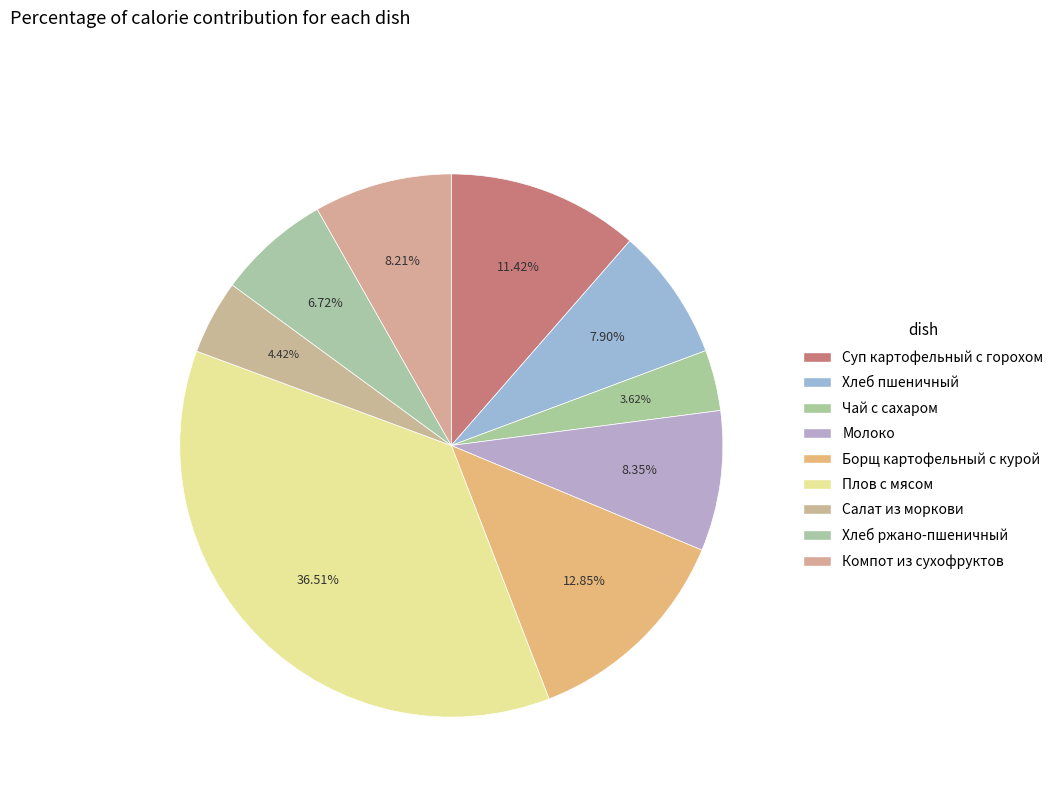

To the nearest percent, what is the difference between the Борщ картофельный с курой and Молоко slice percentages?

4%